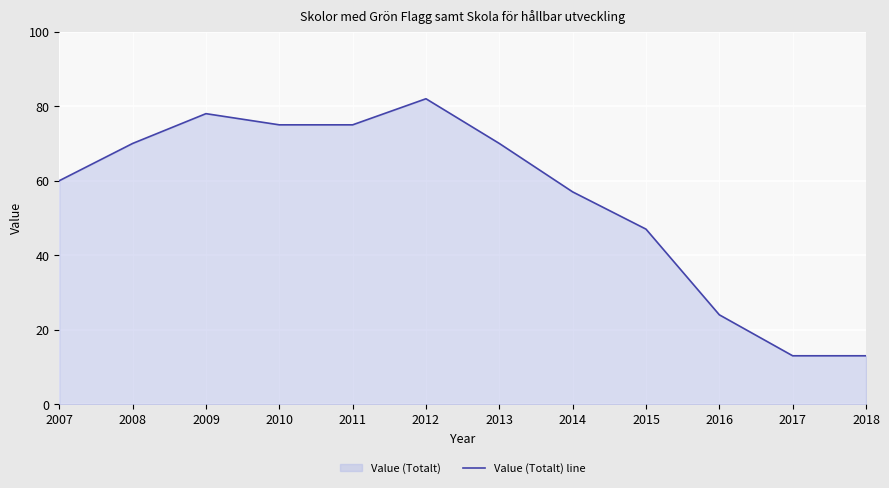

Reading right to left, what are all the values shown in this chart?

2018=13	2017=13	2016=24	2015=47	2014=57	2013=70	2012=82	2011=75	2010=75	2009=78	2008=70	2007=60